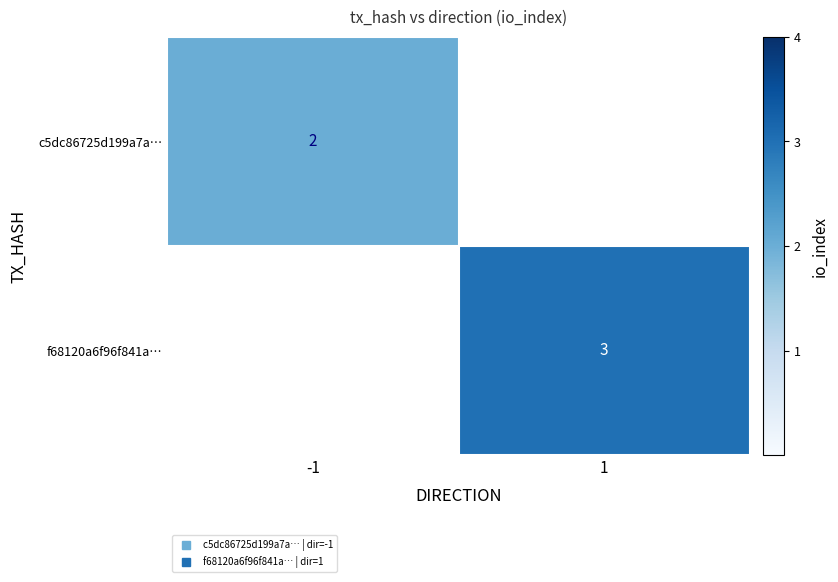

At which category does the chart reach its peak across all series?

1